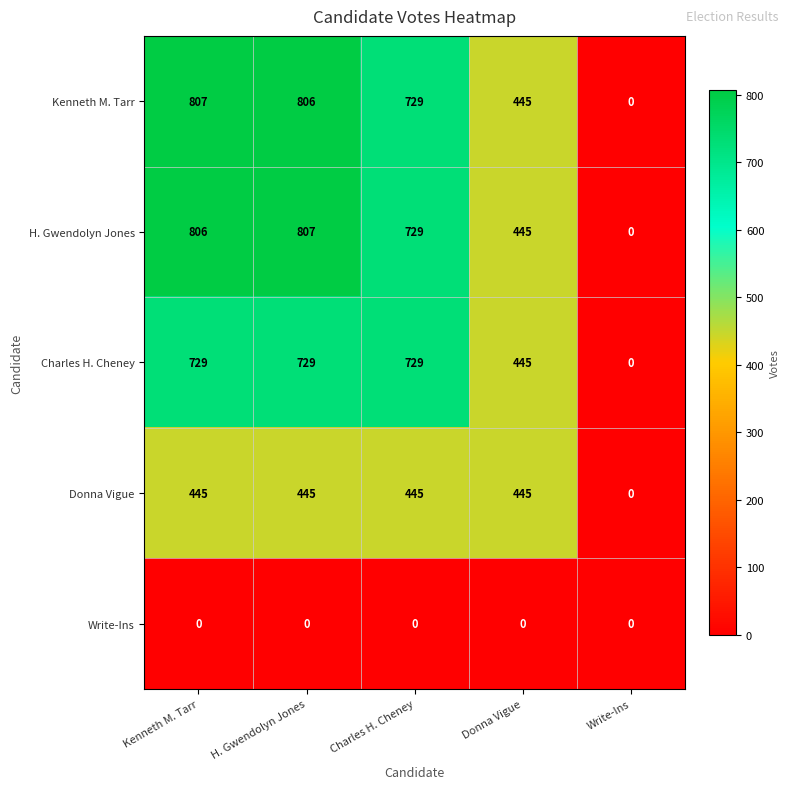

Is the value of Donna Vigue at H. Gwendolyn Jones greater than the value of H. Gwendolyn Jones at Charles H. Cheney?

No